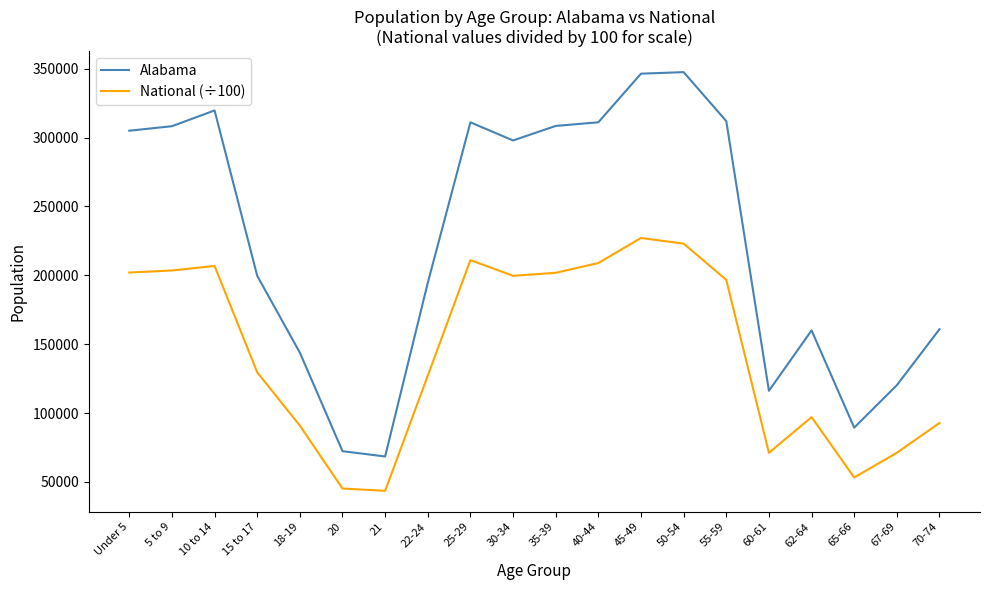

List the series in order of their peak value, highest first.

Alabama, National (÷100)